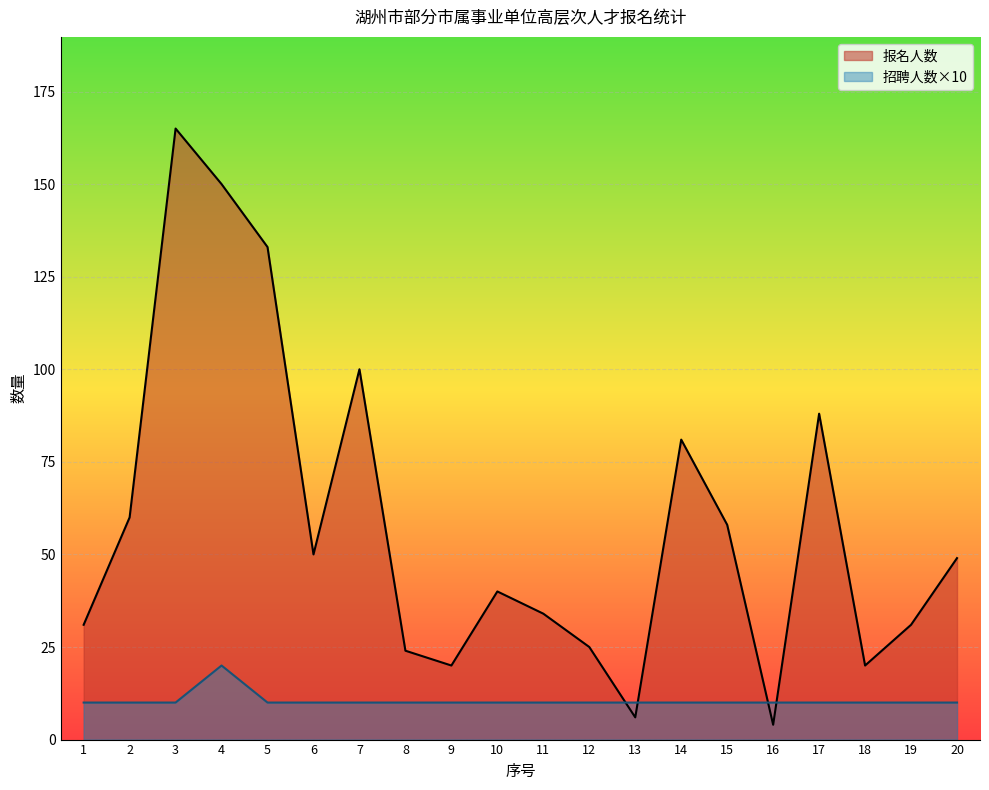

Between which two adjacent categories do 招聘人数 and 报名人数 first intersect?

12 and 13